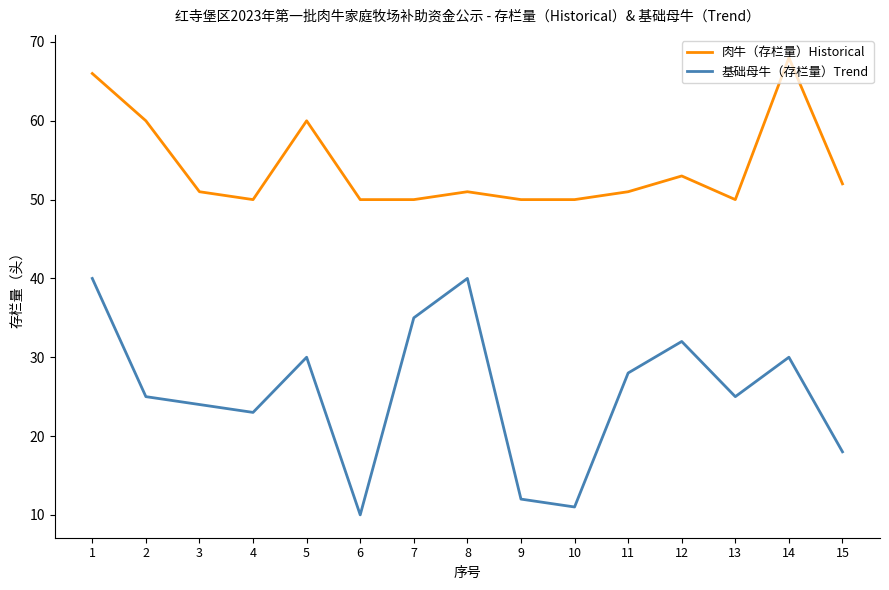

What are all the series names shown in the legend?

肉牛（存栏量）Historical, 基础母牛（存栏量）Trend